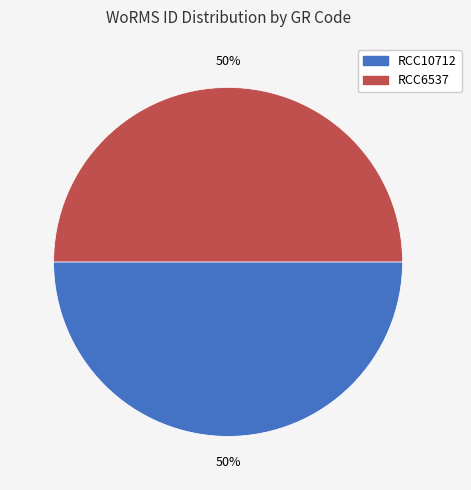

Approximately how many times larger is the value at RCC6537 compared to RCC10712?

1.0